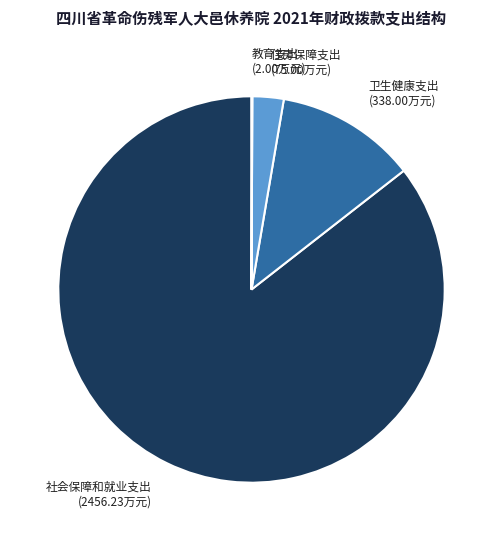

True or false: 卫生健康支出 (338.00万元) accounts for 1% of the total.

False